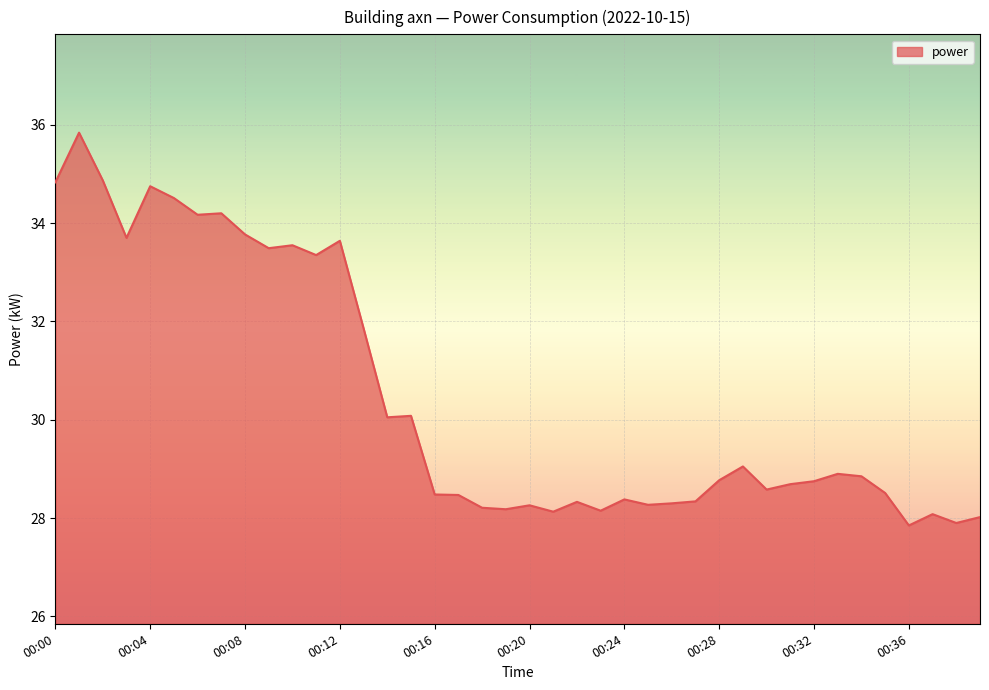

What is the greatest value displayed?

35.8